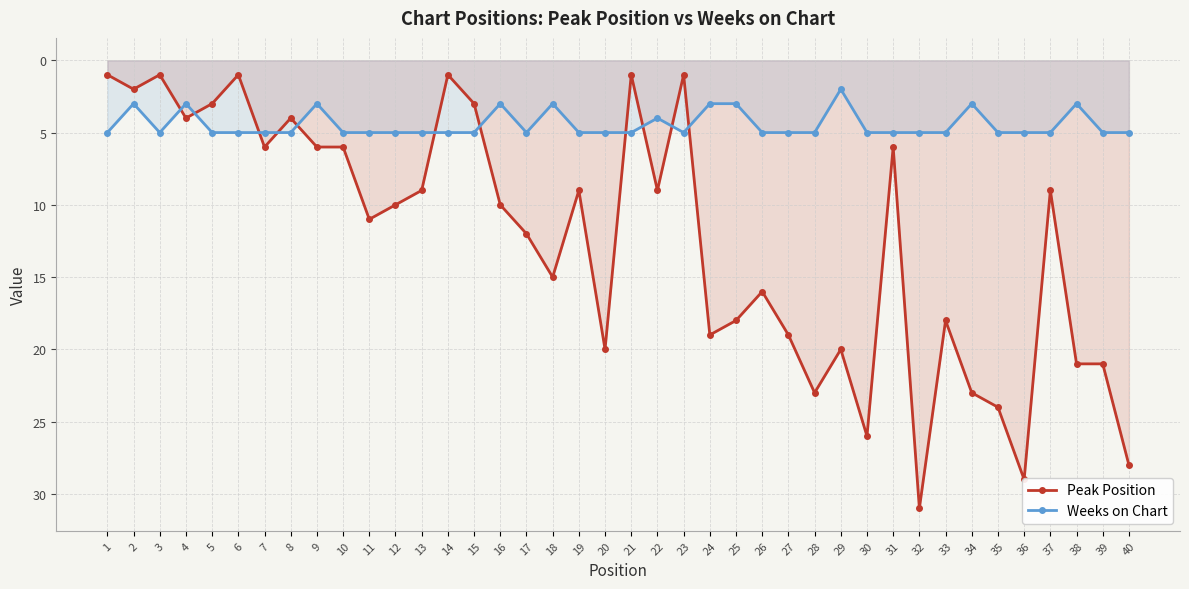

Reading right to left, transcribe all the data shown in this chart.

Peak Position: 28	21	21	9	29	24	23	18	31	6	26	20	23	19	16	18	19	1	9	1	20	9	15	12	10	3	1	9	10	11	6	6	4	6	1	3	4	1	2	1
Weeks on Chart: 5	5	3	5	5	5	3	5	5	5	5	2	5	5	5	3	3	5	4	5	5	5	3	5	3	5	5	5	5	5	5	3	5	5	5	5	3	5	3	5